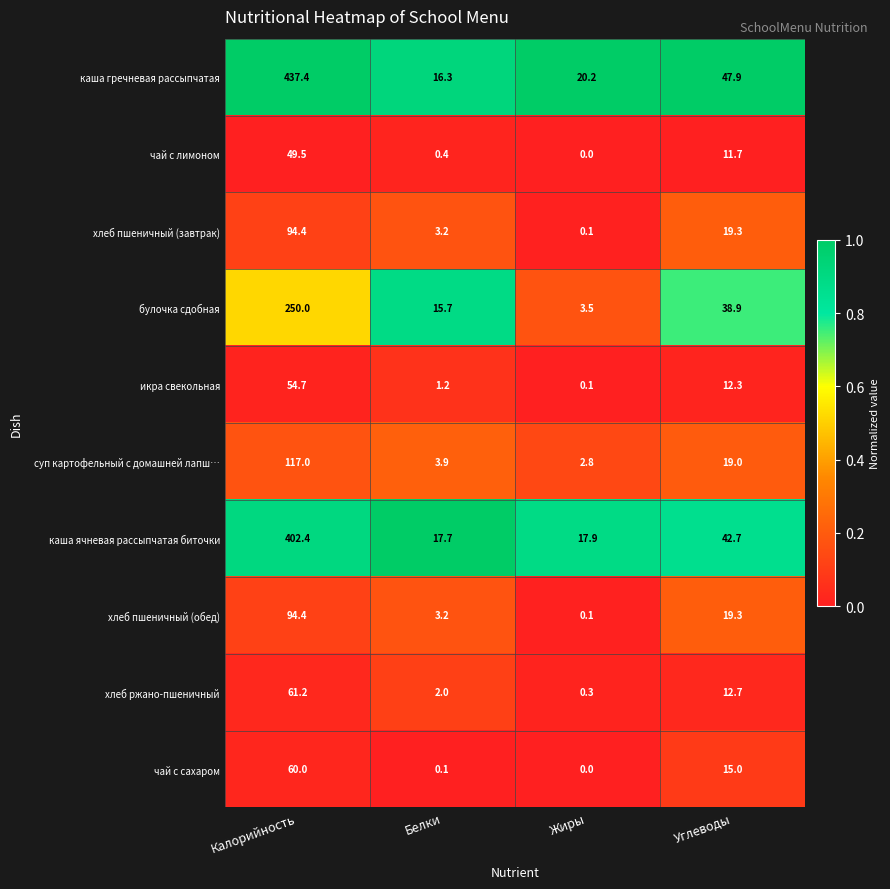

Which series has the largest range (max minus min)?

каша гречневая рассыпчатая